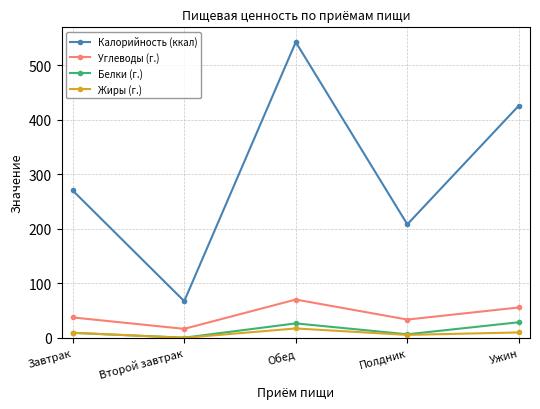

What is the difference between the maximum and minimum values in the Углеводы (г.) series?

53.7